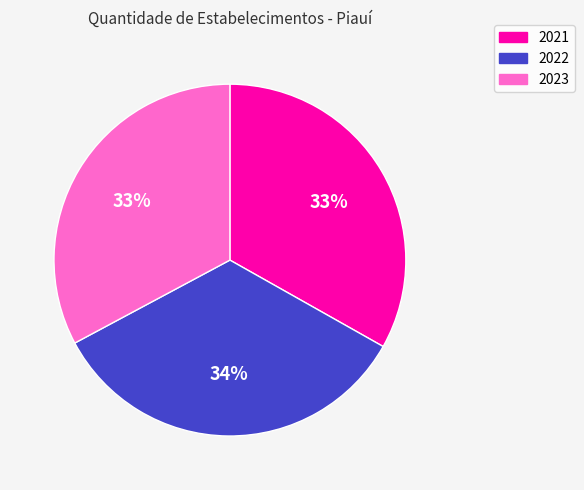

Combined, do 2023 and 2022 account for over 50%?

Yes